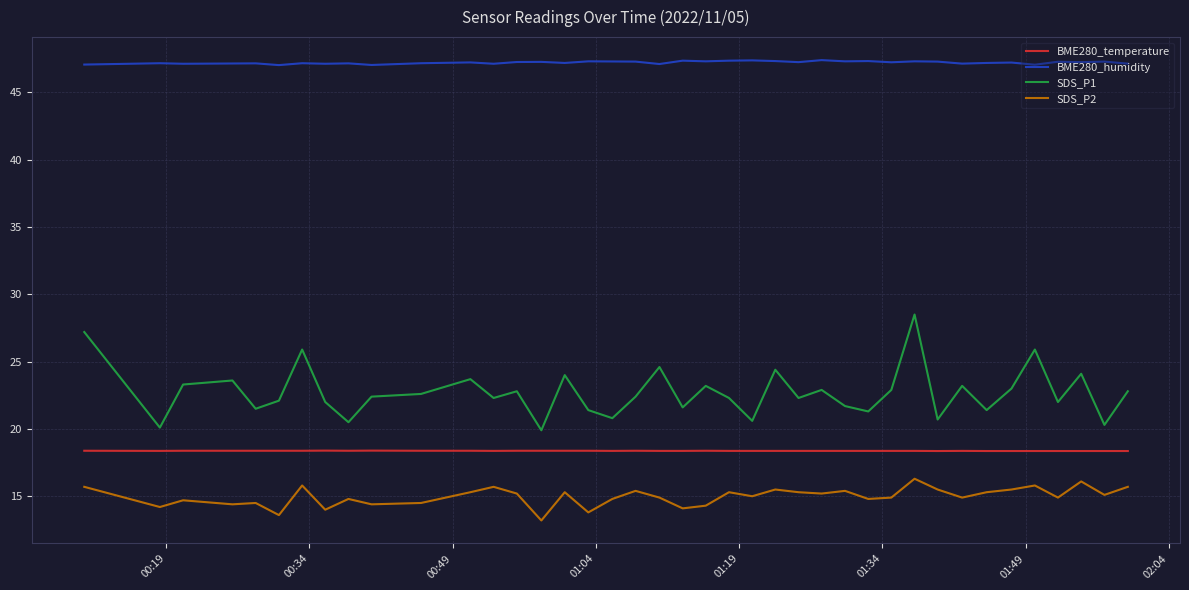

What is the minimum value for BME280_humidity?

47.0